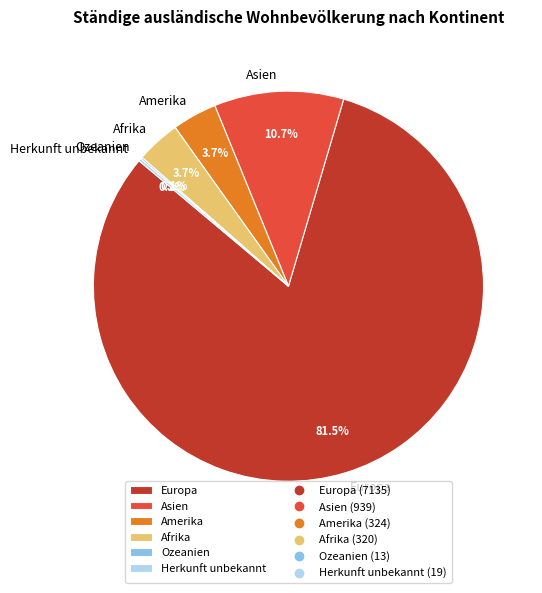

What is the total percentage of Amerika and Asien?

14.4%